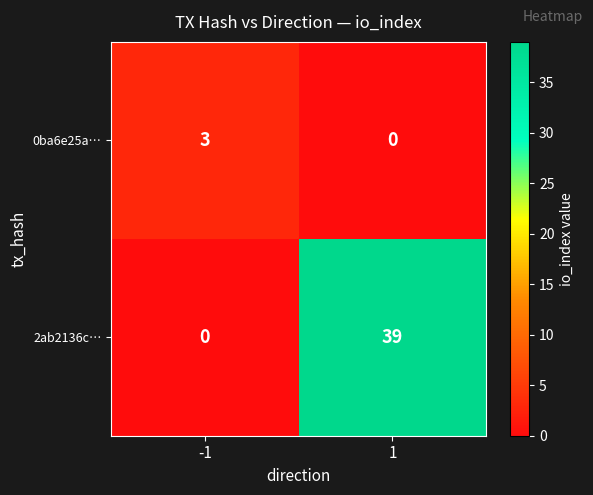

What is the difference between the maximum and minimum values in the 2ab2136c… series?

39